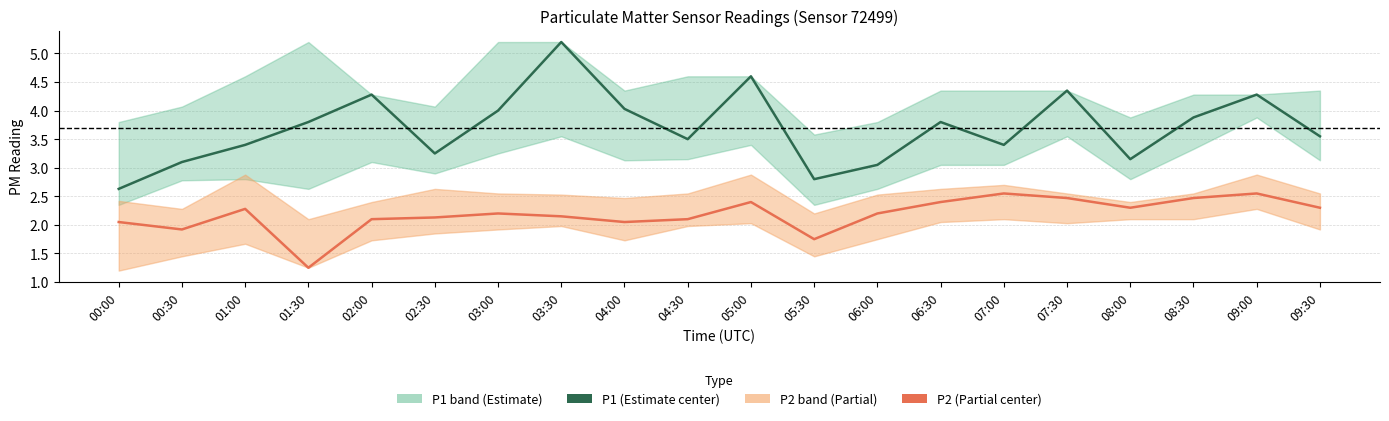

What is the label of the 5th point from the left?

02:00